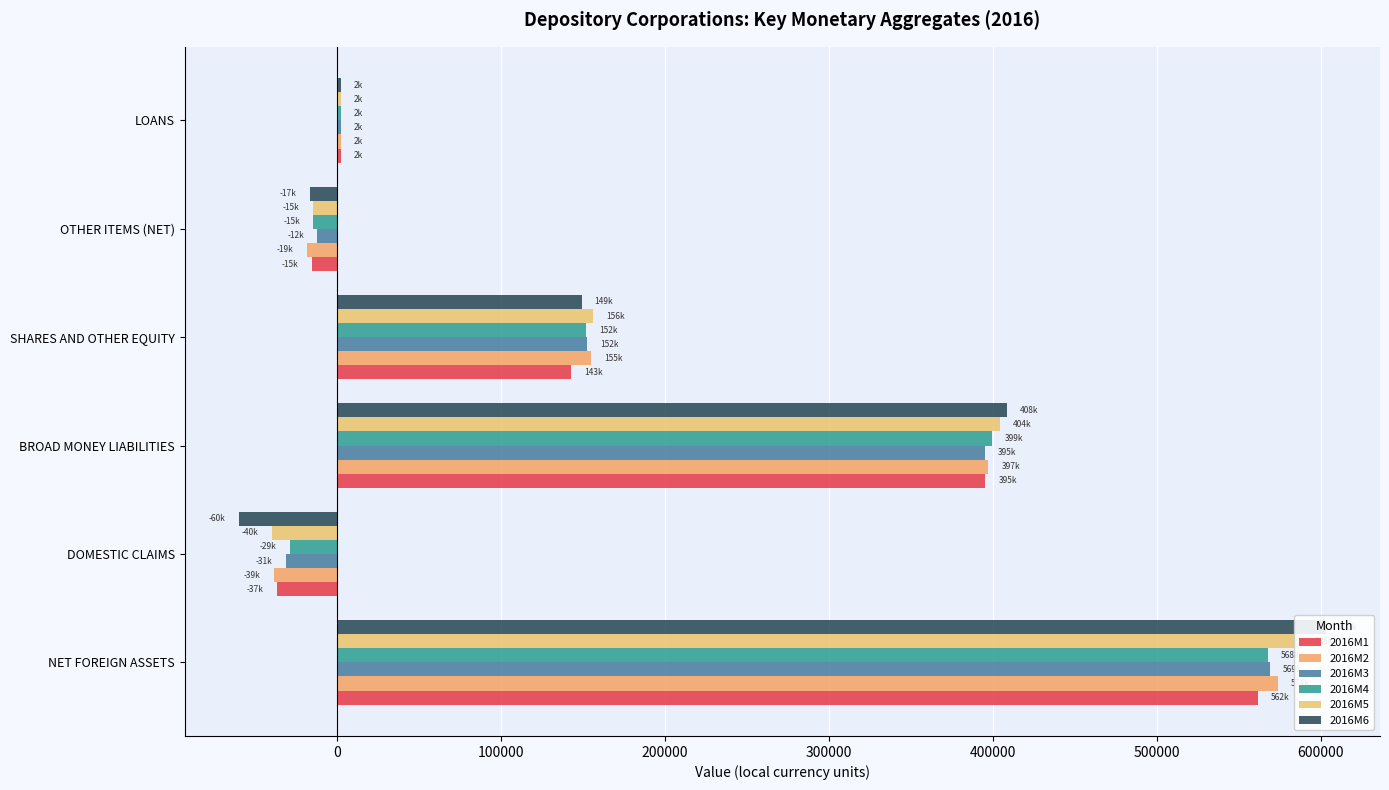

How many data points does each series have?

6